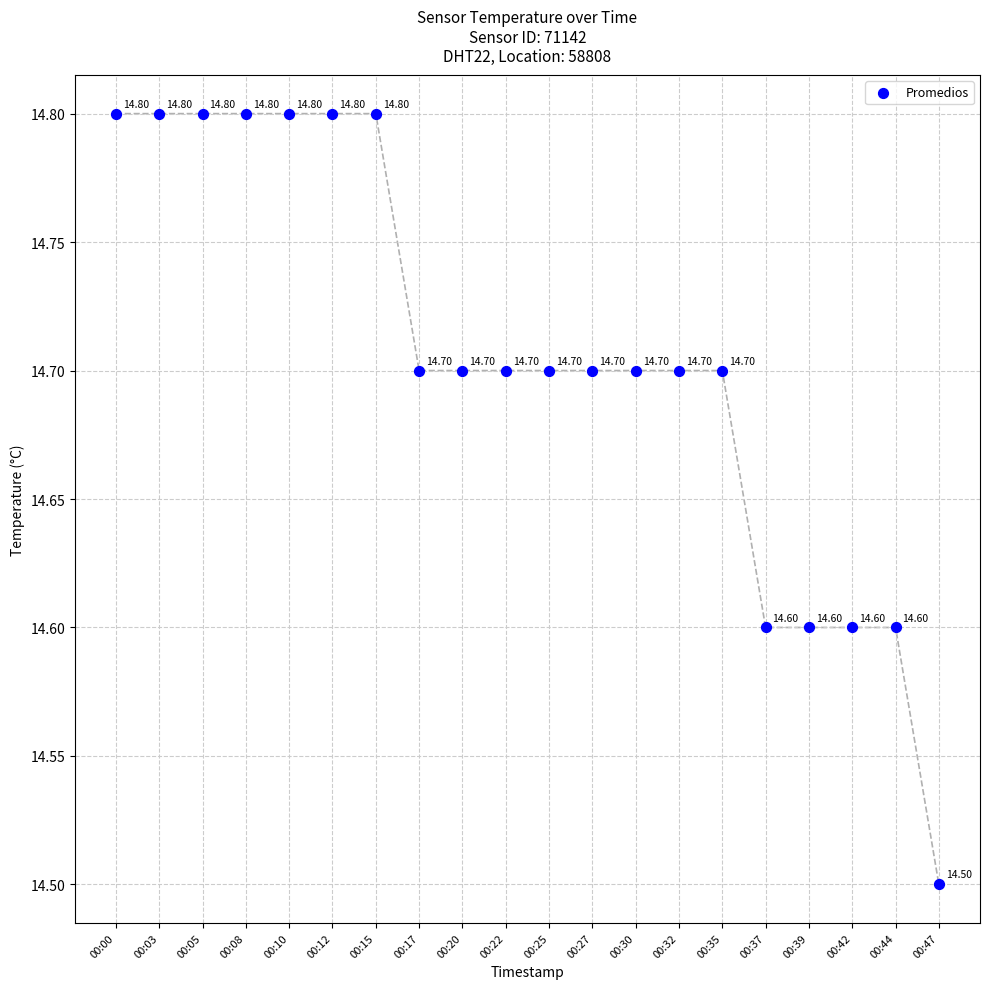

What is the range of Y values (max minus min)?

0.3